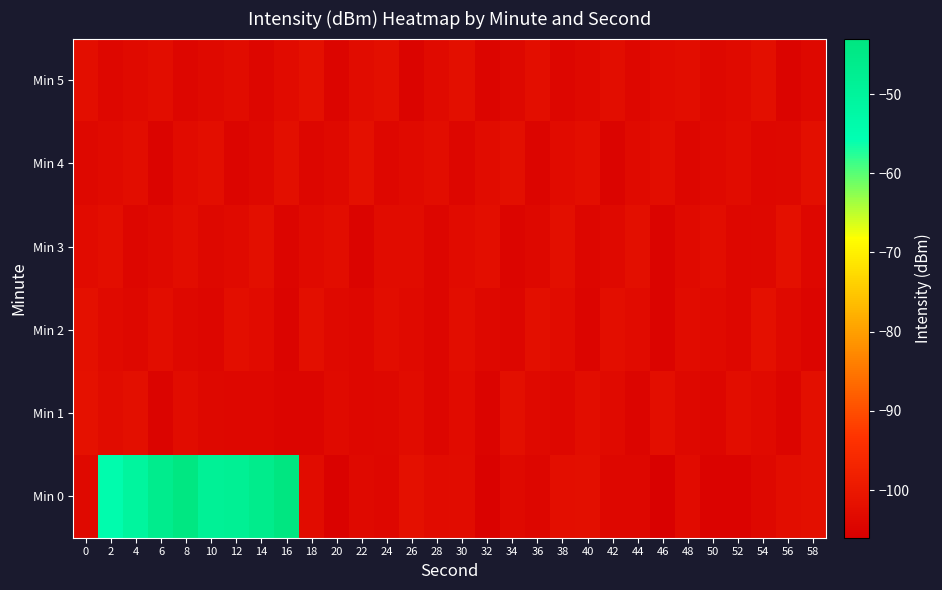

At which category does the chart reach its peak across all series?

16